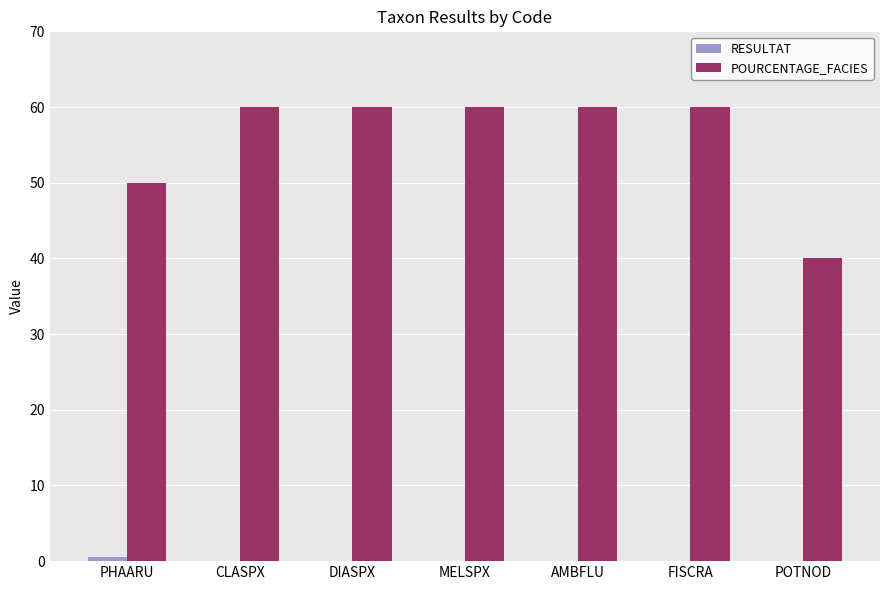

Are the bars horizontal?

No